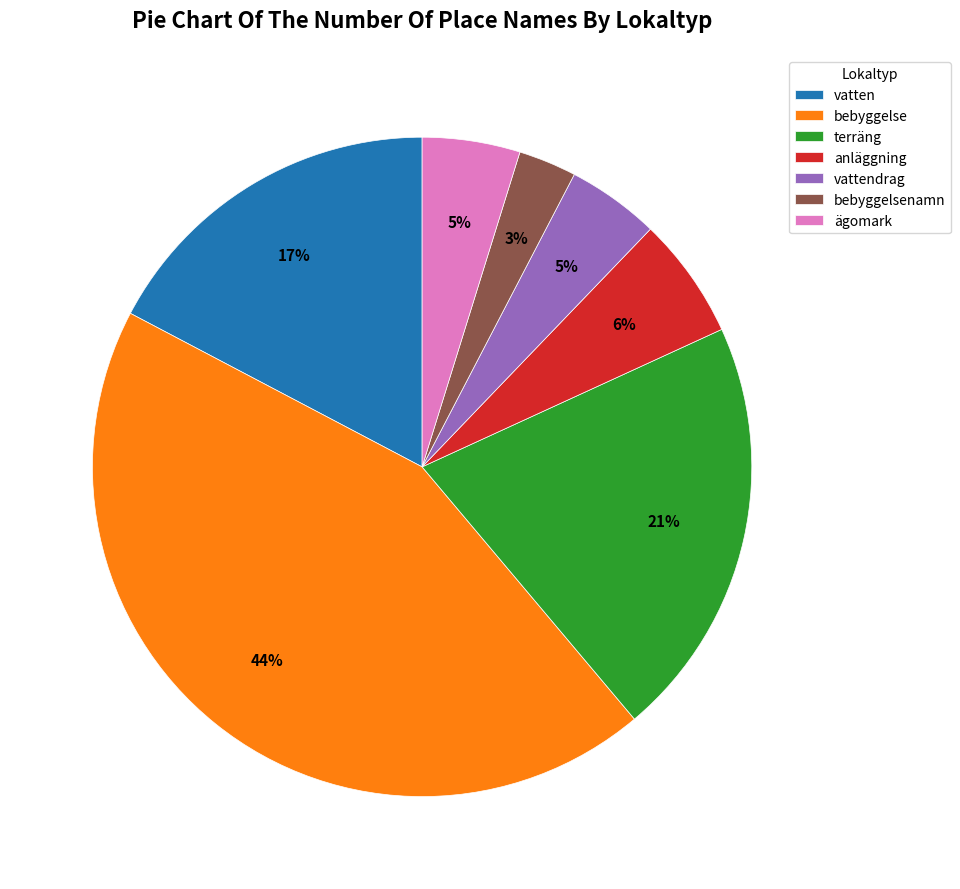

Which has a higher value, terräng or ägomark?

terräng